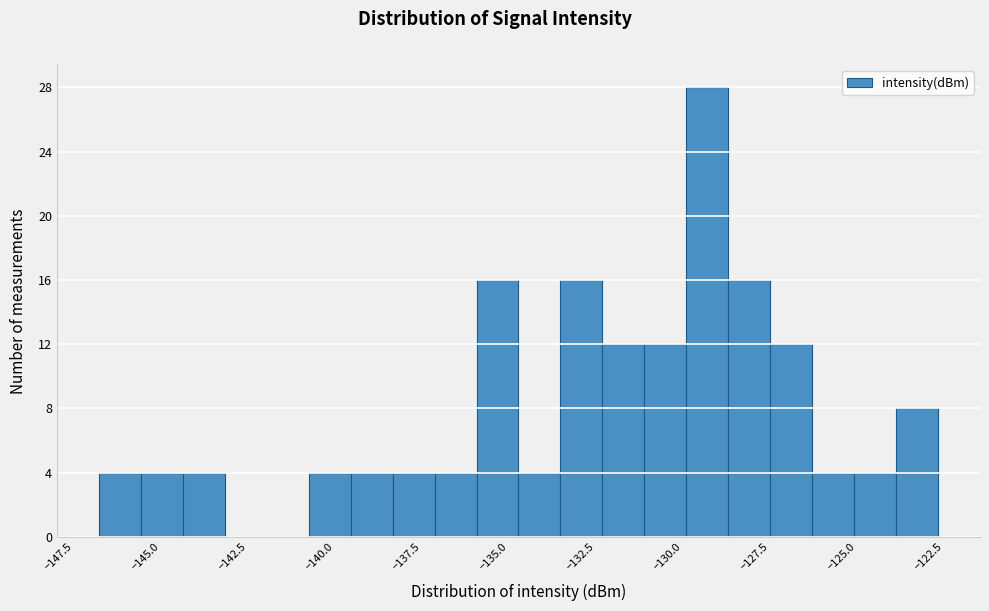

Around what value on the x-axis is the tallest bar? Give the approximate position of its centre, as read against the axis.

-129.5